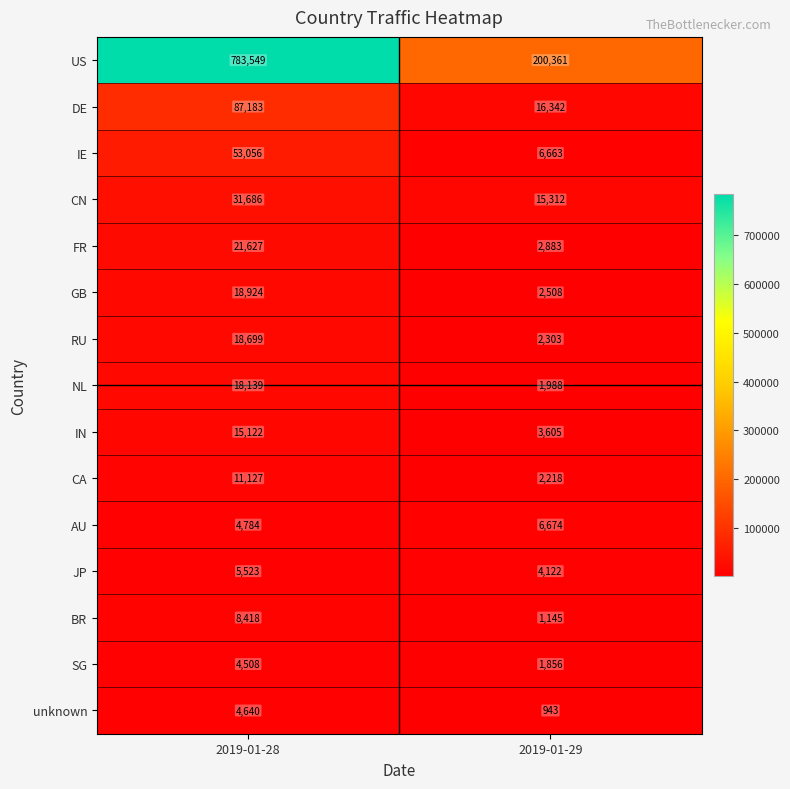

Reading left to right, transcribe all the data shown in this chart.

US: 783549	200361
DE: 87183	16342
IE: 53056	6663
CN: 31686	15312
FR: 21627	2883
GB: 18924	2508
RU: 18699	2303
NL: 18139	1988
IN: 15122	3605
CA: 11127	2218
AU: 4784	6674
JP: 5523	4122
BR: 8418	1145
SG: 4508	1856
unknown: 4640	943